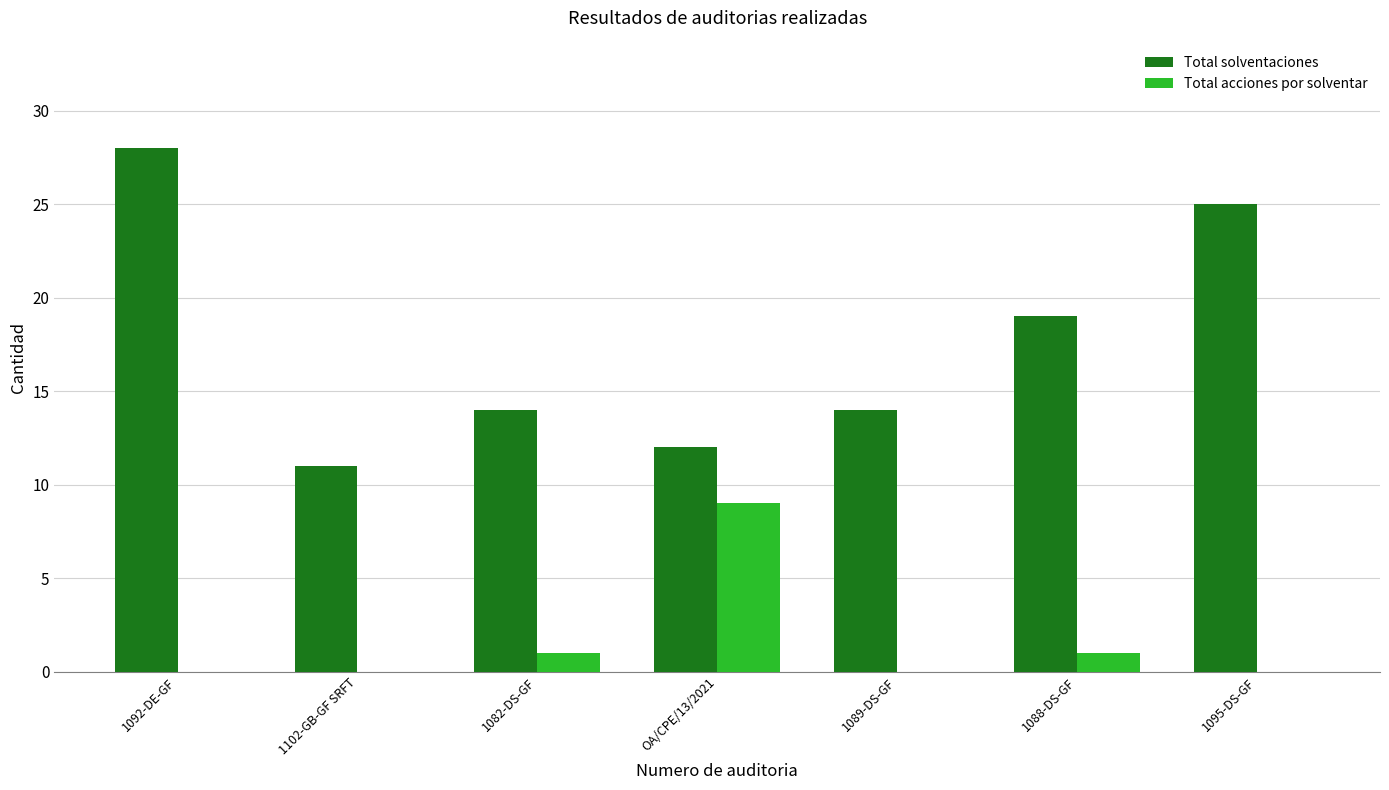

What is the sum of all Total solventaciones values?

123